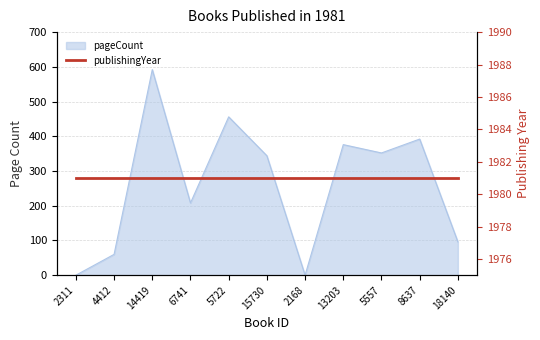

How many lines are shown in the chart?

1